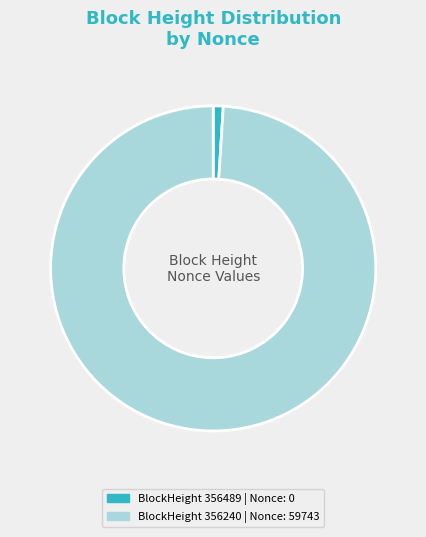

Is there a majority slice in this chart?

Yes